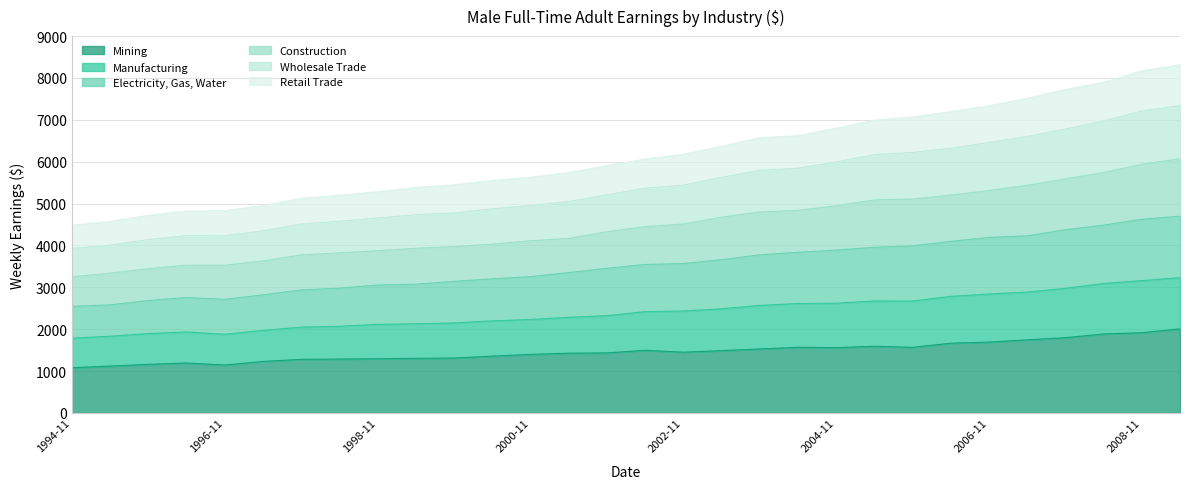

What is the label of the 30th point from the left?

2009-05